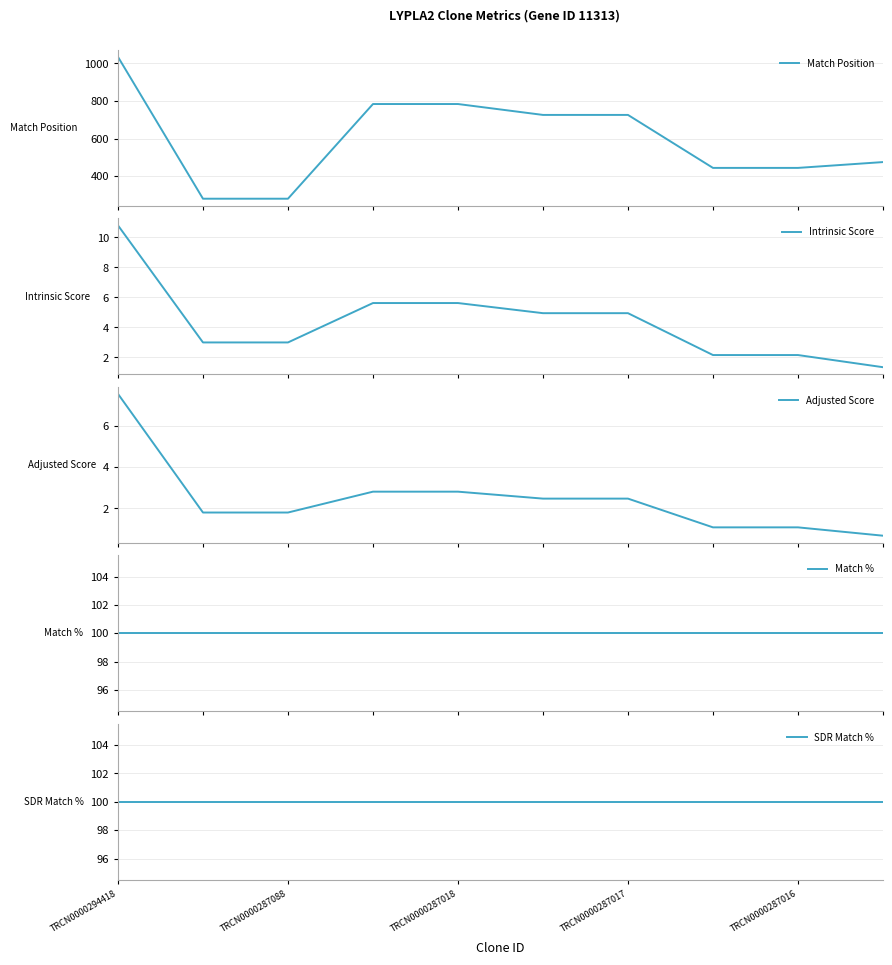

What is the maximum value for Match Position?

1035